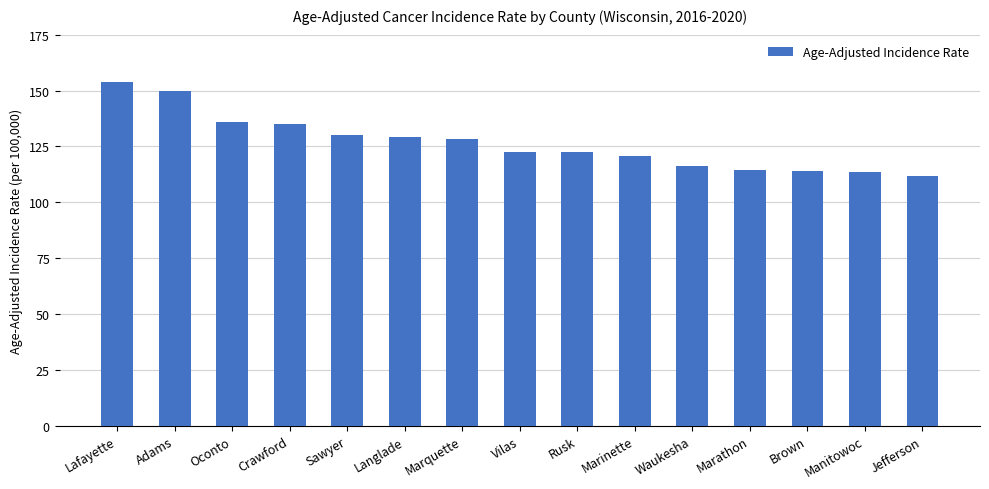

What is the change in value from Langlade to Vilas?

-6.5